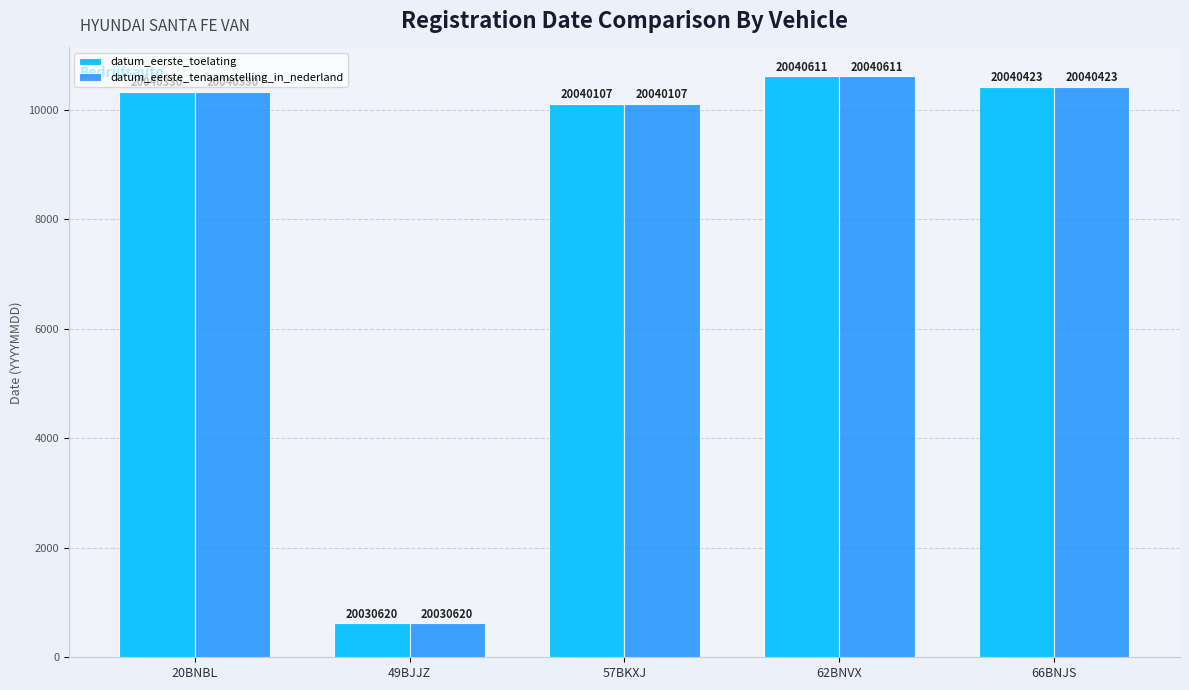

Does the chart contain stacked bars?

No